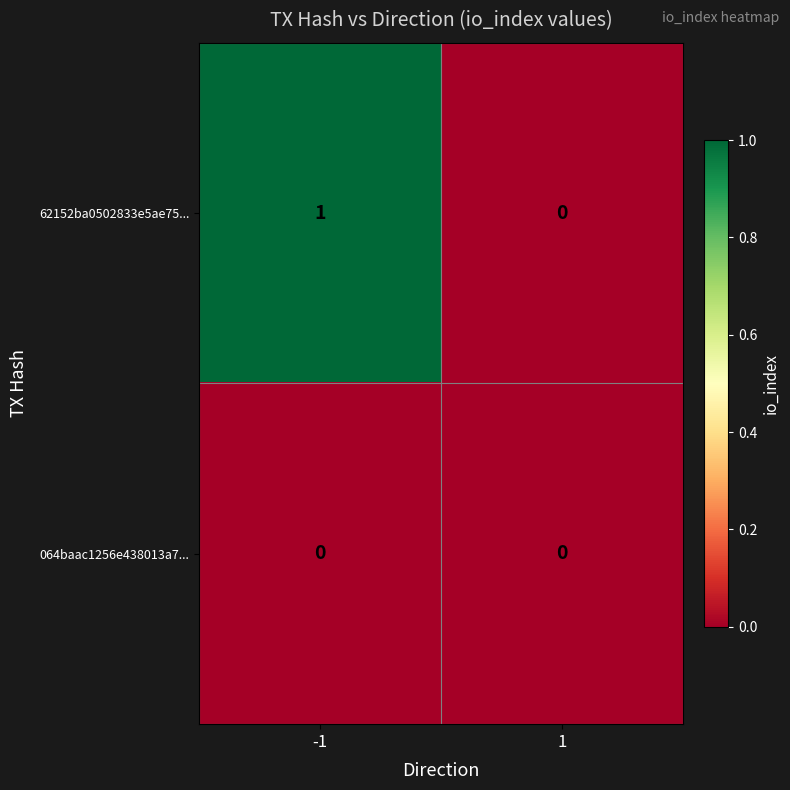

Which series has the widest spread of values?

62152ba0502833e5ae75...